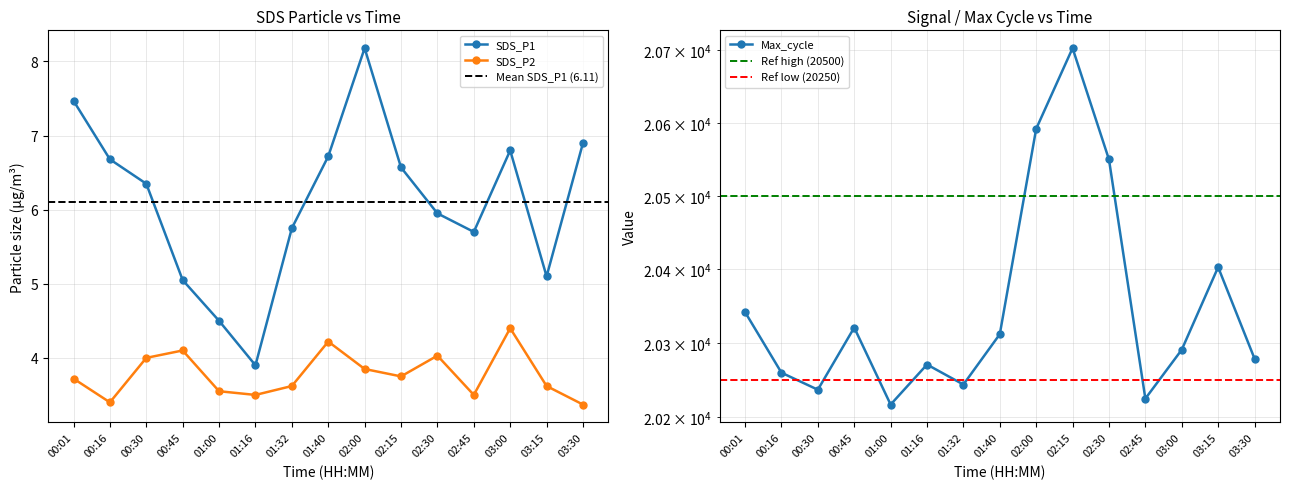

Where is the first local minimum for Max_cycle?

00:30